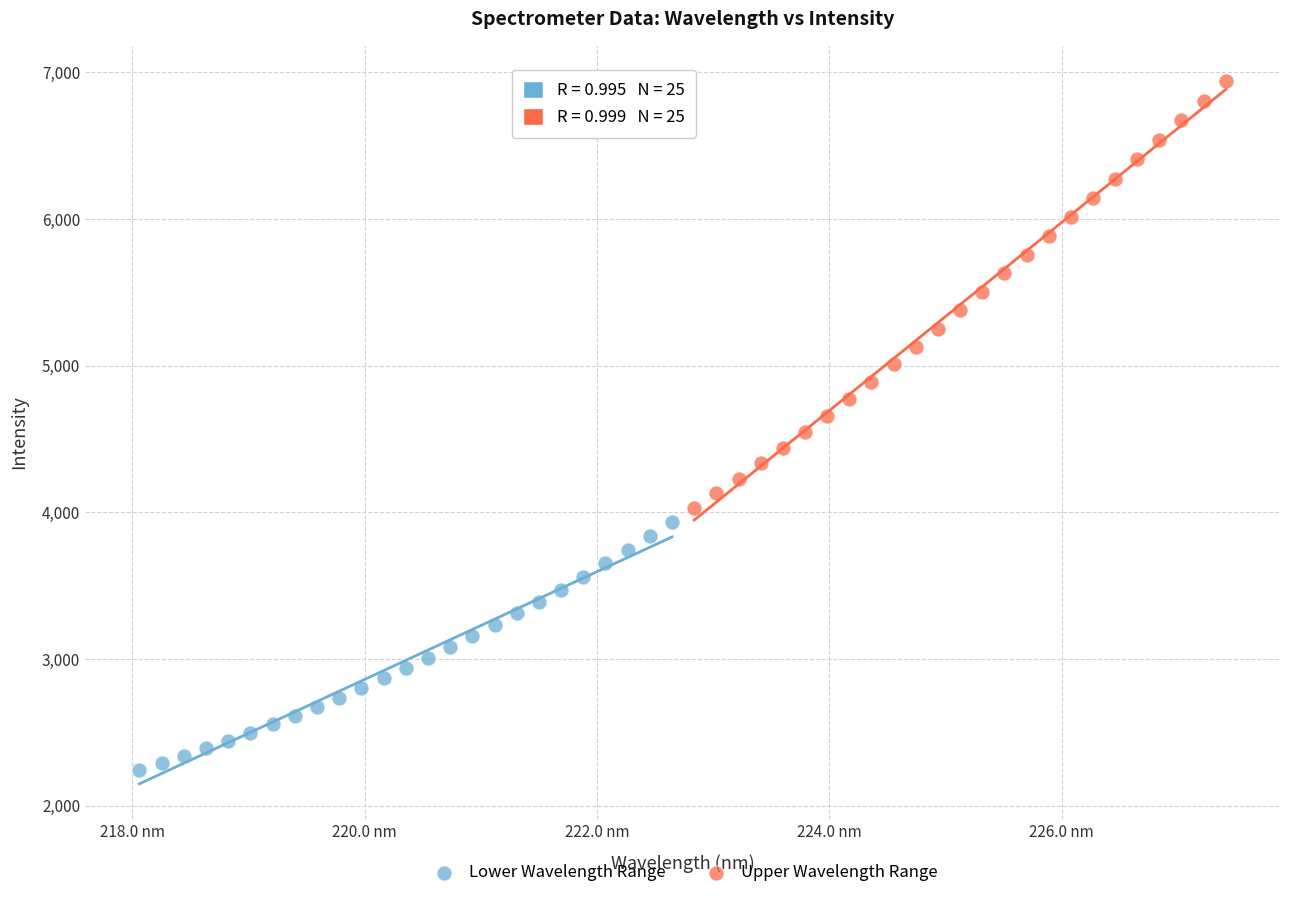

Which series reaches the maximum Y coordinate?

Upper Wavelength Range